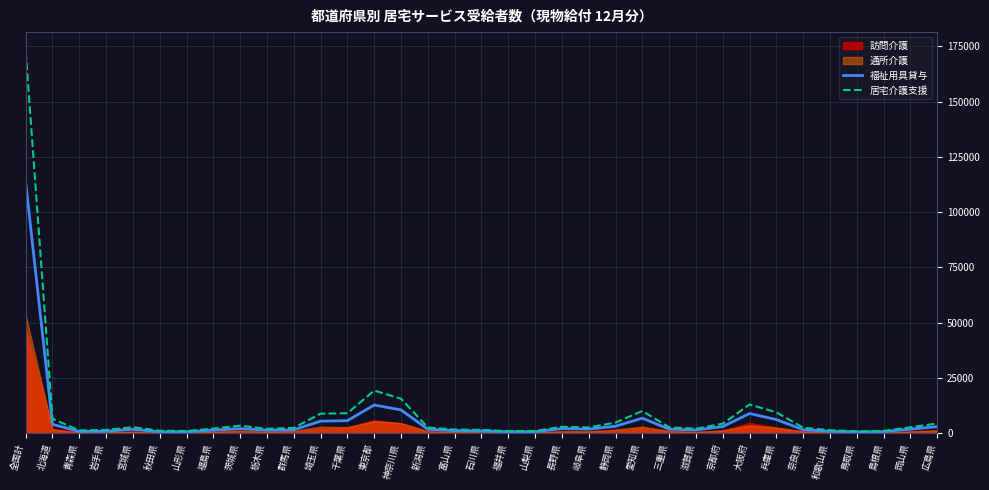

What is the label of the 24th point from the right?

埼玉県